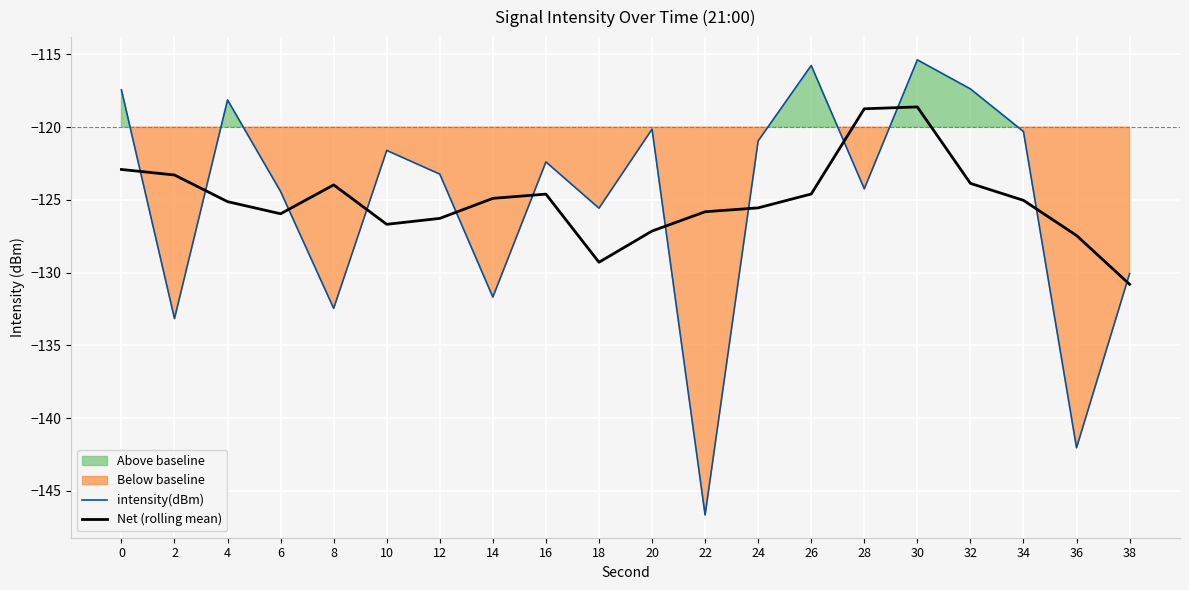

List the series in order of their peak value, lowest first.

Net (rolling mean), intensity(dBm)